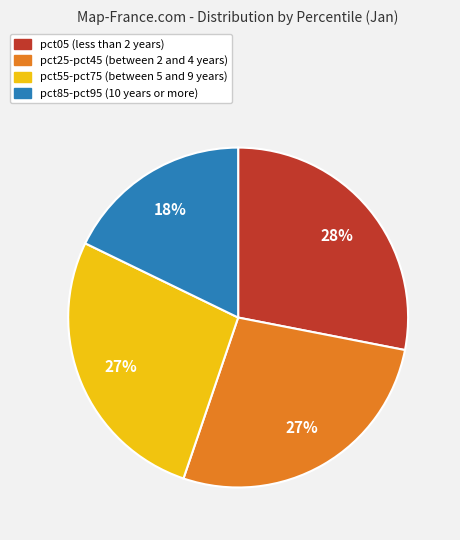

Count the number of slices in the pie.

4